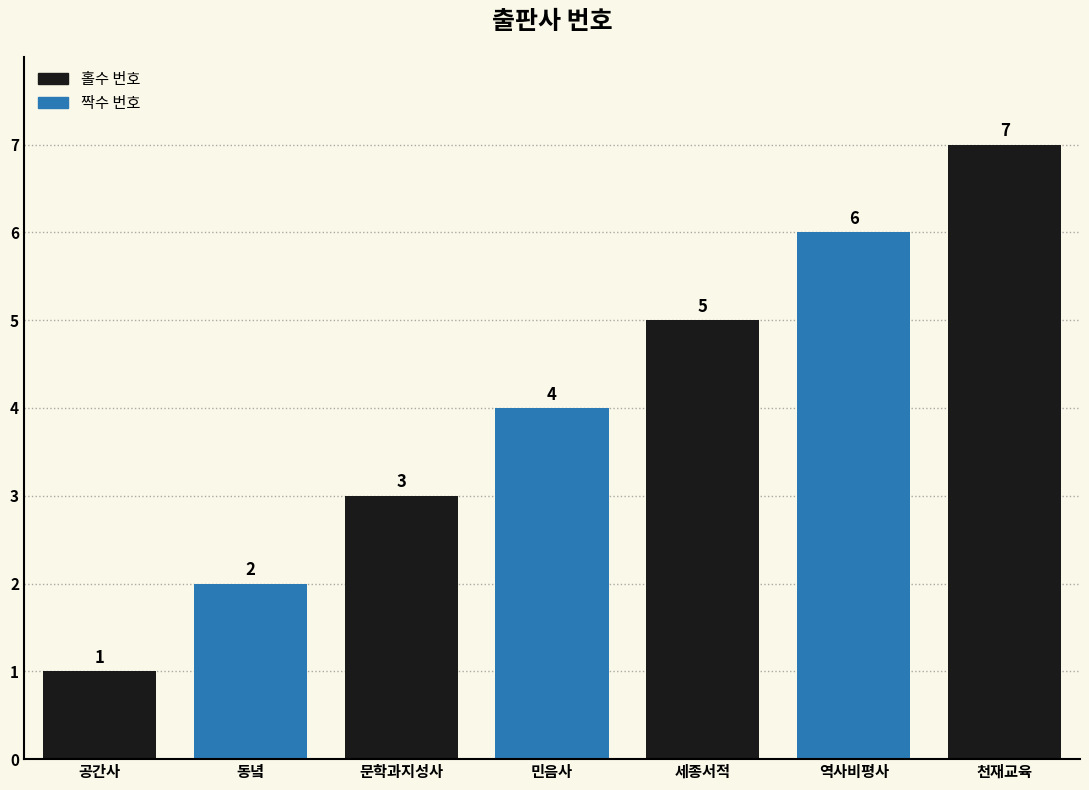

Read the value at 역사비평사.

6